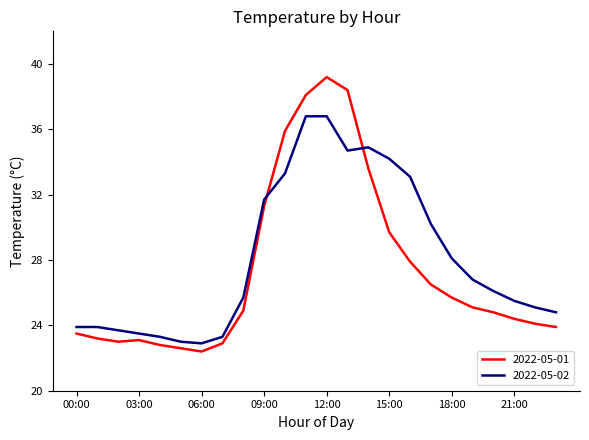

Which series has the largest total across all categories?

2022-05-02